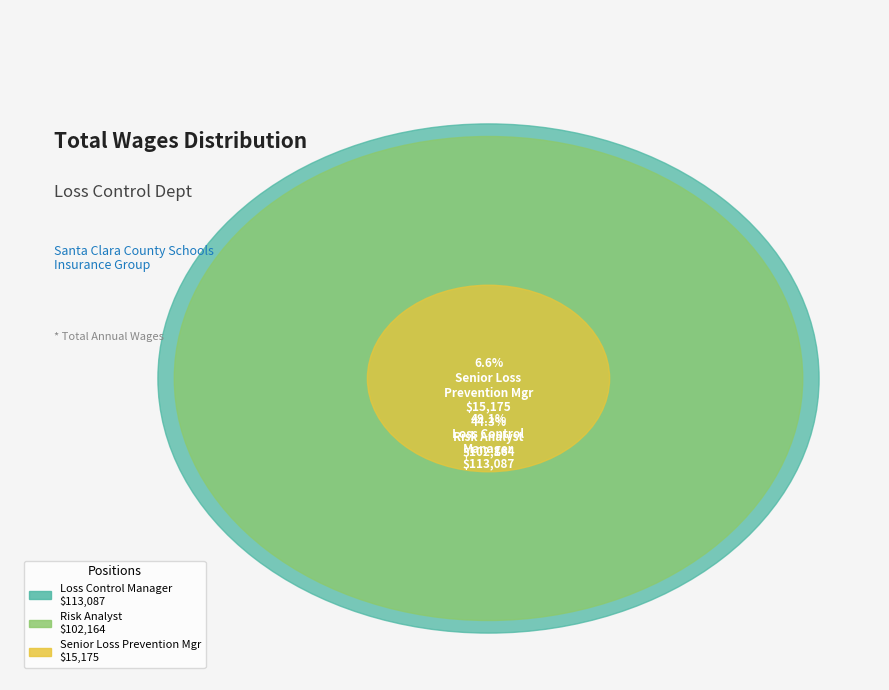

To the nearest percent, what percentage of the pie is Senior Loss Prevention Mgr?

7%